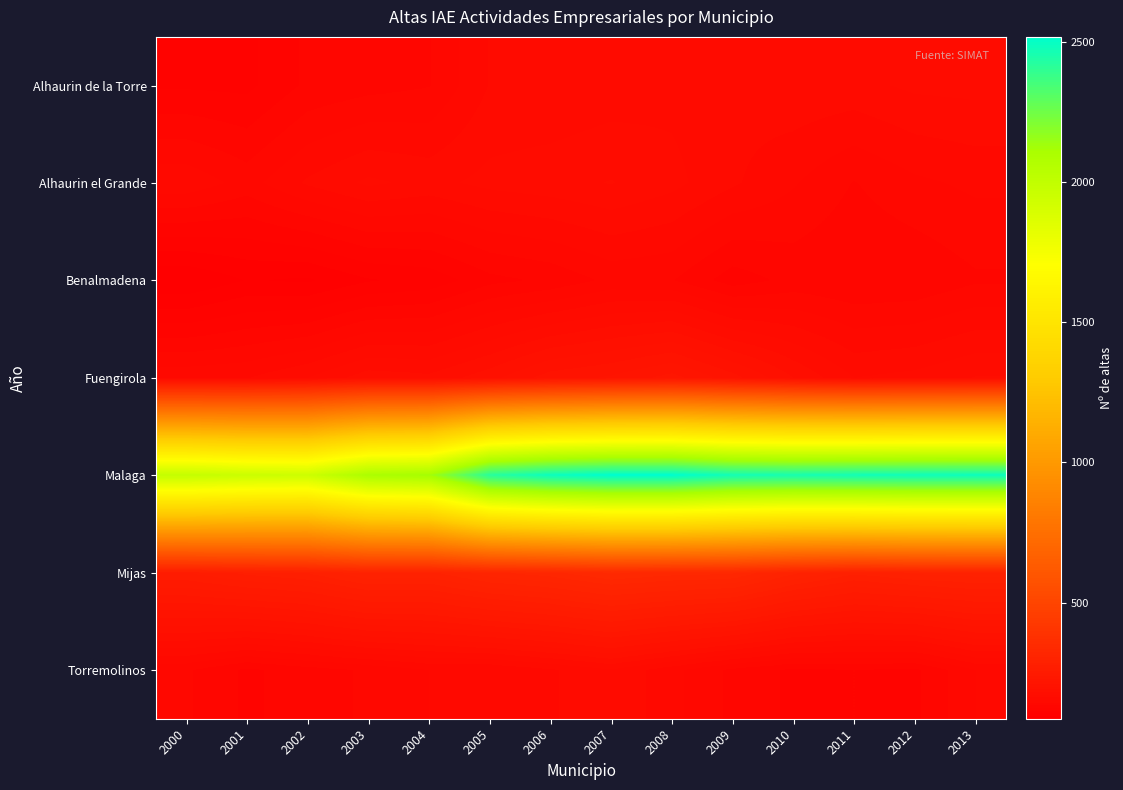

Reading left to right, extract all data points from this chart.

Alhaurin de la Torre: 2000=113	2001=112	2002=126	2003=130	2004=133	2005=153	2006=153	2007=156	2008=159	2009=156	2010=160	2011=159	2012=164	2013=165
Alhaurin el Grande: 2000=150	2001=139	2002=154	2003=164	2004=159	2005=165	2006=168	2007=172	2008=165	2009=154	2010=144	2011=133	2012=141	2013=145
Benalmadena: 2000=86	2001=96	2002=94	2003=104	2004=108	2005=121	2006=126	2007=136	2008=134	2009=119	2010=127	2011=124	2012=125	2013=132
Fuengirola: 2000=150	2001=152	2002=162	2003=177	2004=174	2005=187	2006=205	2007=211	2008=223	2009=204	2010=181	2011=162	2012=165	2013=172
Malaga: 2000=1980	2001=1951	2002=1940	2003=2095	2004=2120	2005=2417	2006=2484	2007=2517	2008=2517	2009=2466	2010=2456	2011=2468	2012=2477	2013=2479
Mijas: 2000=257	2001=270	2002=277	2003=296	2004=293	2005=312	2006=321	2007=336	2008=329	2009=326	2010=298	2011=279	2012=288	2013=292
Torremolinos: 2000=135	2001=122	2002=129	2003=135	2004=143	2005=143	2006=151	2007=161	2008=146	2009=131	2010=122	2011=124	2012=122	2013=143